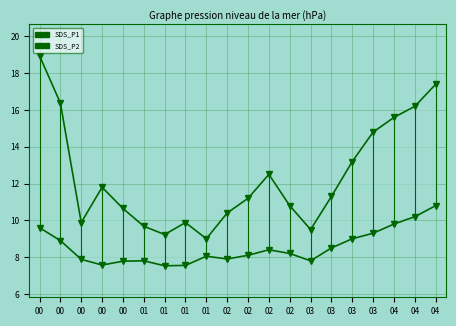

What is the value of the SDS_P2 point at the 3rd from the left?

9.6